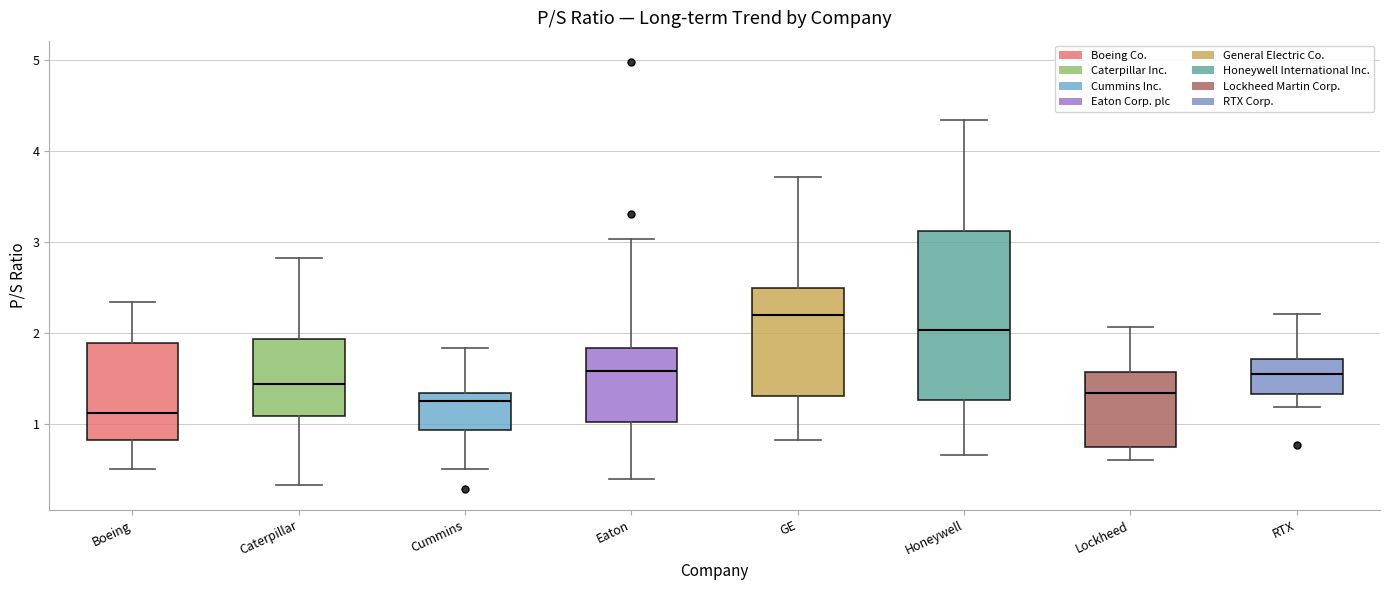

Reading left to right, read every box against the y-axis: the position of its median line, the range the box covers, and the ends of its whiskers. The values are not printed on the chart, so give them approximately, as read against the axis.

Boeing: median 1.1, box 0.8 to 1.9, whiskers 0.5 to 2.3
Caterpillar: median 1.4, box 1.1 to 1.9, whiskers 0.3 to 2.8
Cummins: median 1.3 (just below the box's upper edge), box 0.9 to 1.3, whiskers 0.5 to 1.8
Eaton: median 1.6, box 1.0 to 1.8, whiskers 0.4 to 3.0
GE: median 2.2, box 1.3 to 2.5, whiskers 0.8 to 3.7
Honeywell: median 2.0, box 1.3 to 3.1, whiskers 0.7 to 4.3
Lockheed: median 1.3, box 0.8 to 1.6, whiskers 0.6 to 2.1
RTX: median 1.6, box 1.3 to 1.7, whiskers 1.2 to 2.2